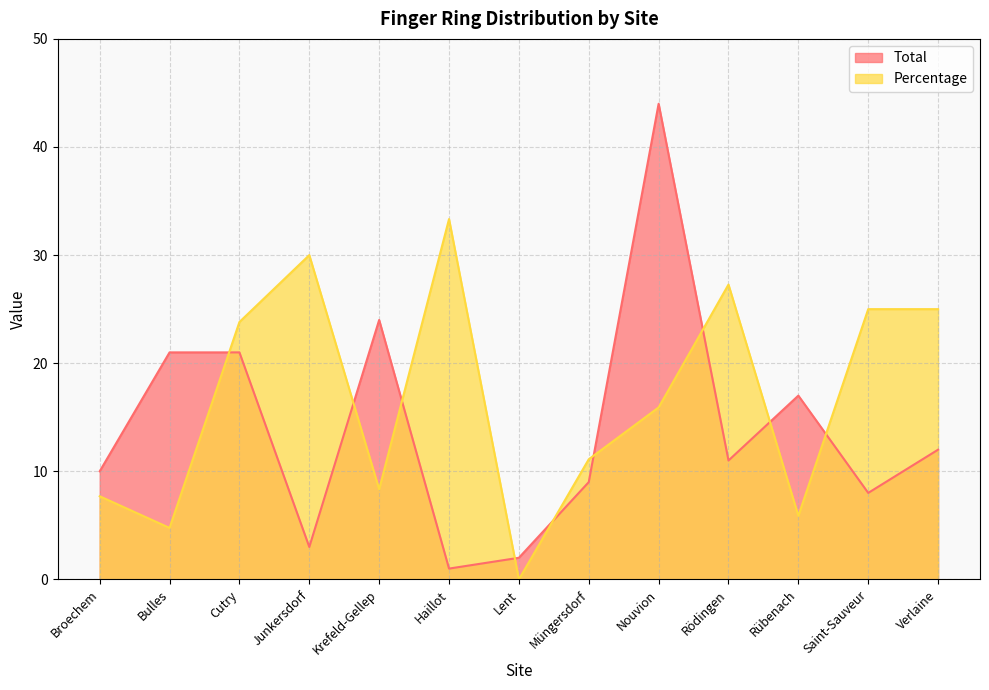

Reading left to right, extract all data points from this chart.

Total: 10.0	21.0	21.0	3.0	24.0	1.0	2.0	9.0	44.0	11.0	17.0	8.0	12.0
Percentage: 7.7	4.8	23.8	30.0	8.3	33.3	0.0	11.1	15.9	27.3	5.9	25.0	25.0